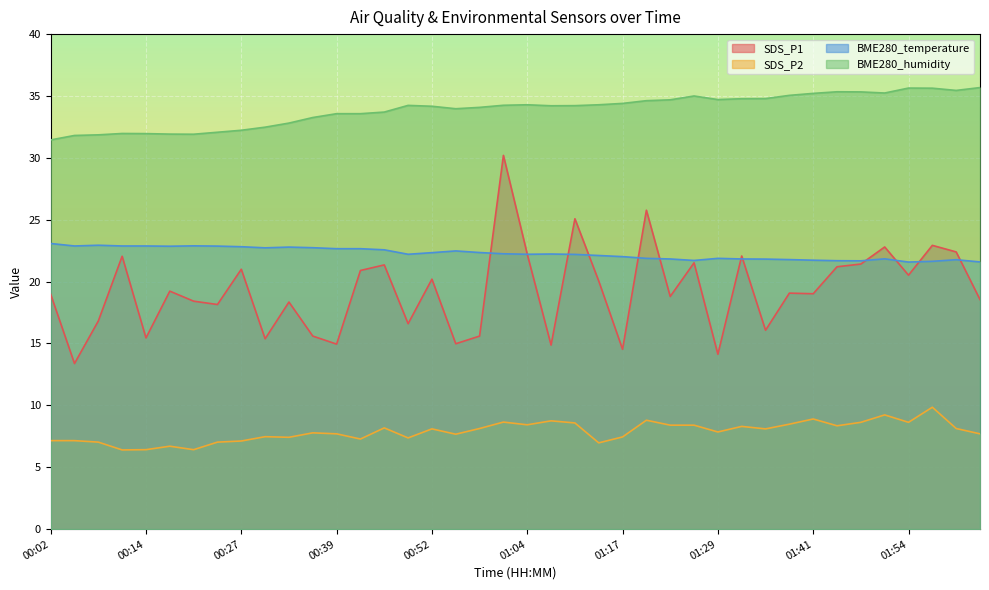

At which category does BME280_temperature reach its first local peak?

00:08